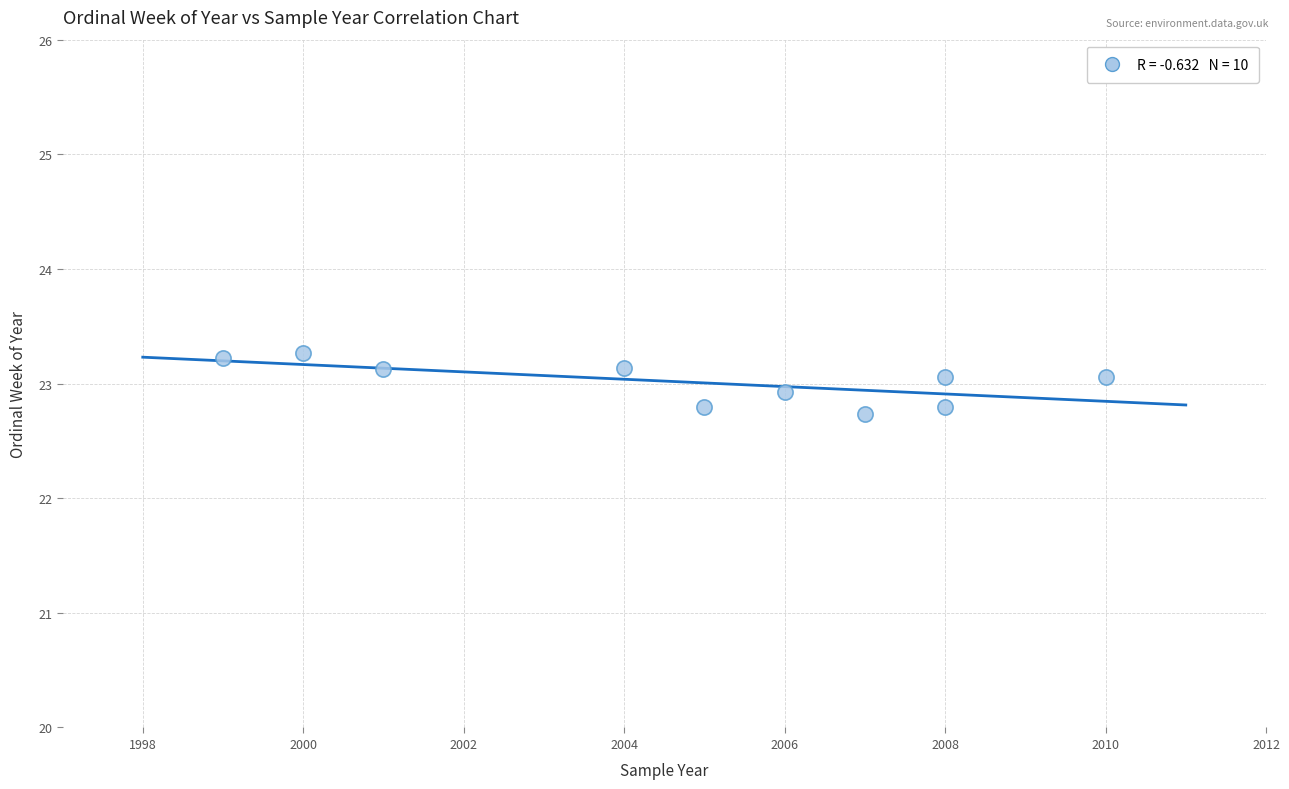

What is the average X value?

2004.8